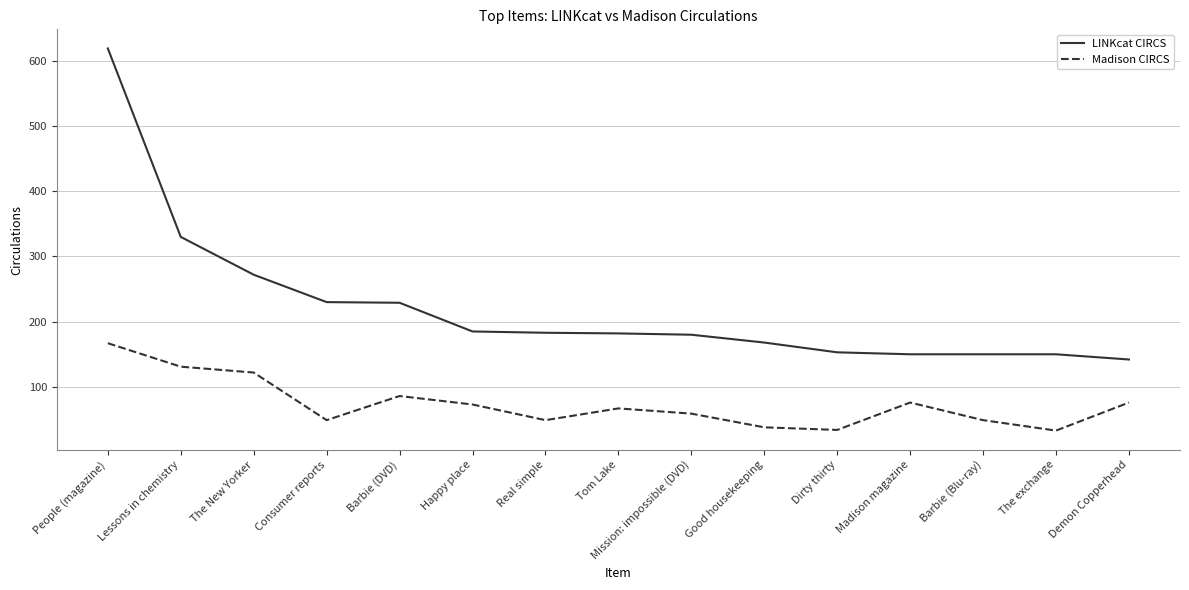

What is the total value across all series at The New Yorker?

394